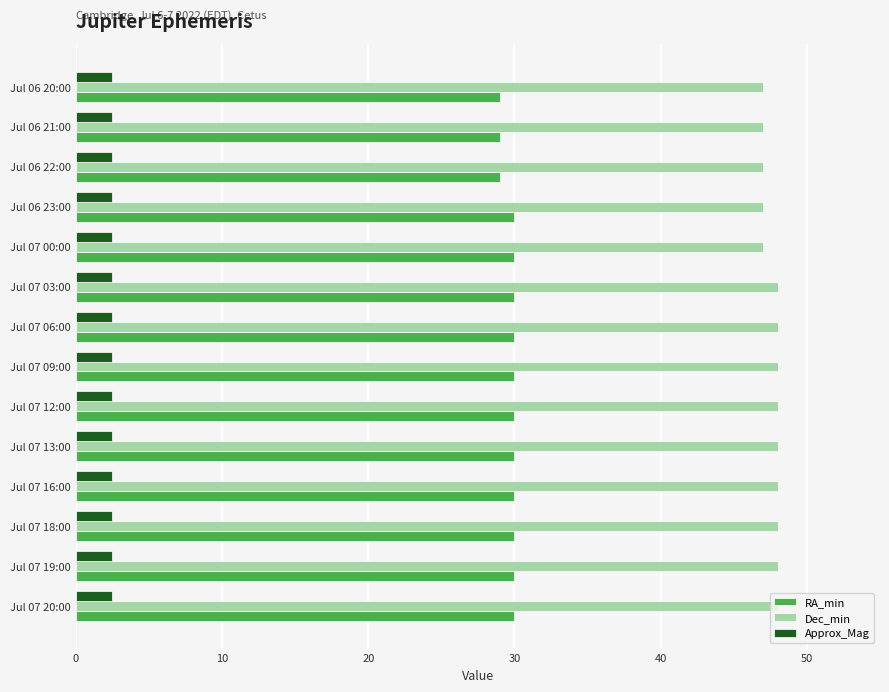

Rank the series by their average value, from highest to lowest.

Dec_min, RA_min, Approx_Mag